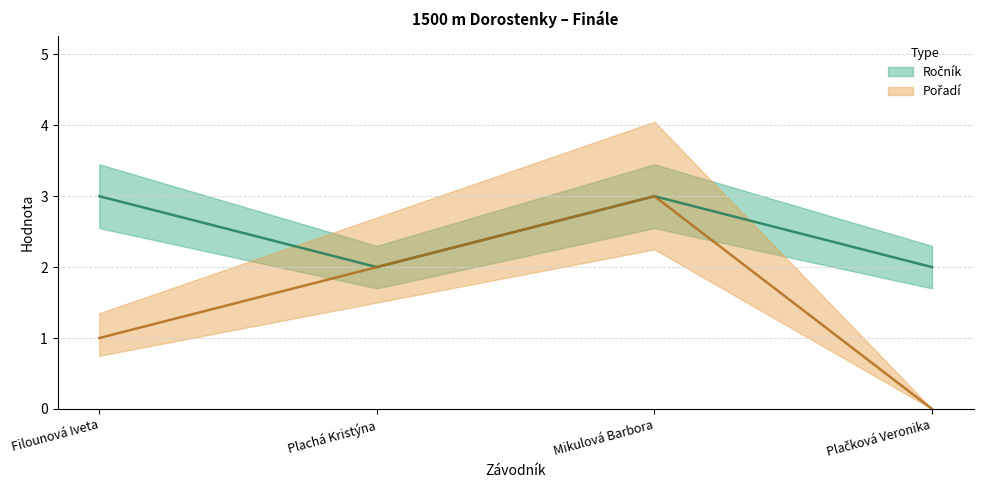

Count the number of data series in this chart.

2